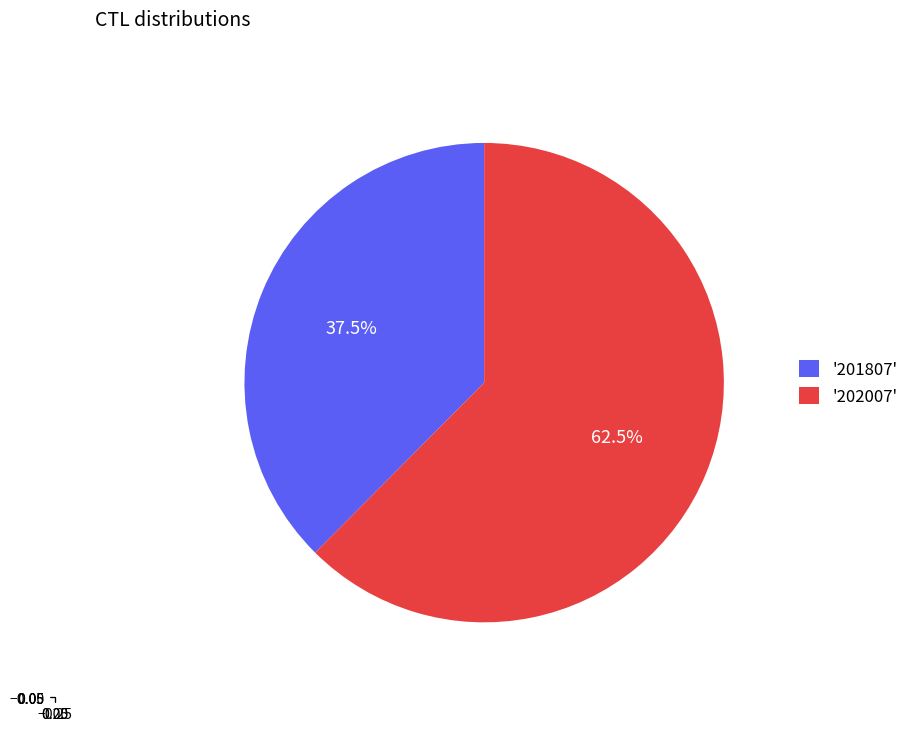

Rank the categories by value from highest to lowest.

'202007', '201807'